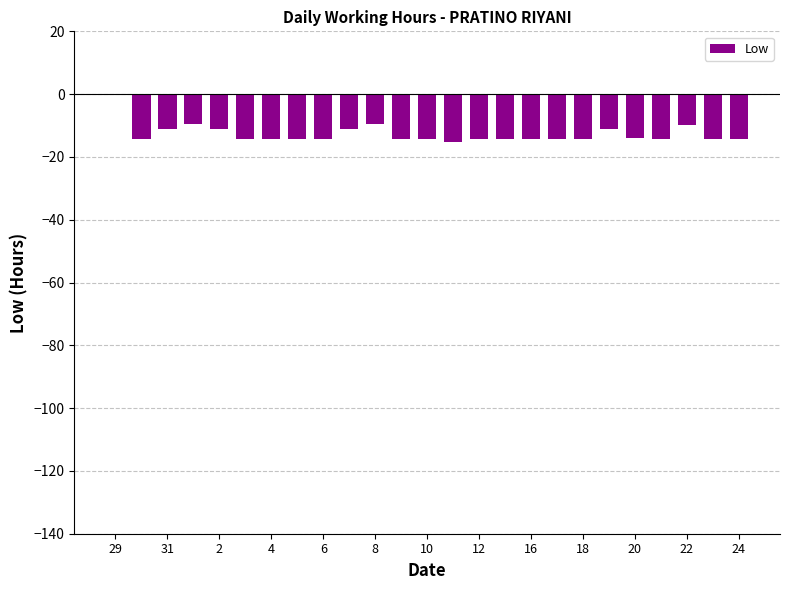

What is the sum of all values?

-316.8